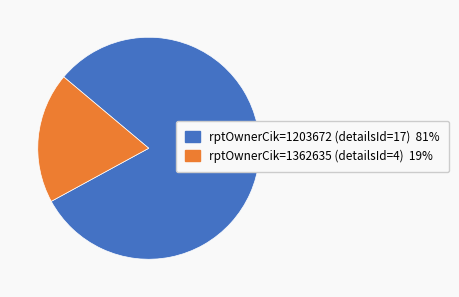

Is the sum of rptOwnerCik=1362635 (detailsId=4) 19% and rptOwnerCik=1203672 (detailsId=17) 81% greater than half?

Yes